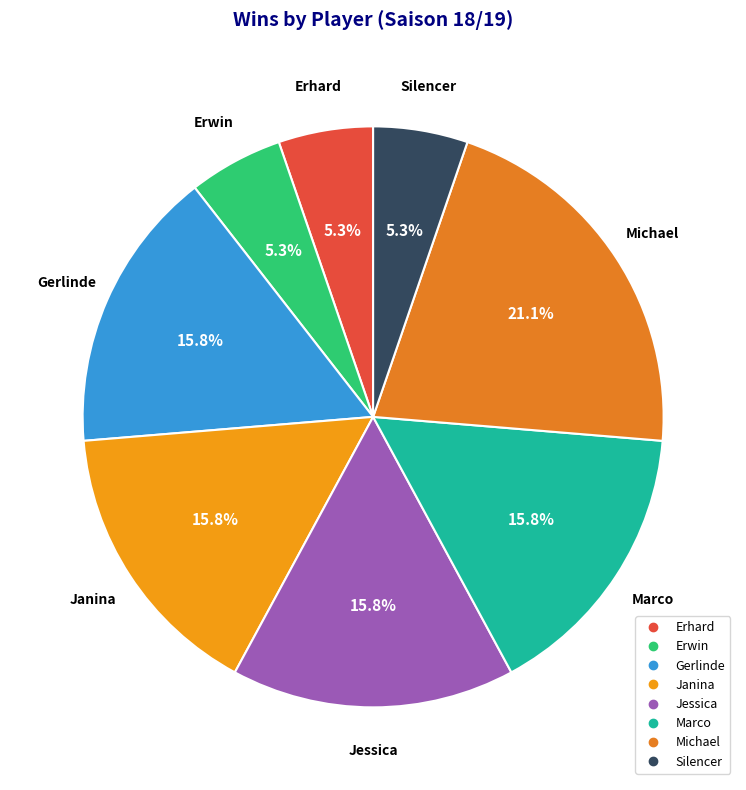

What is the ratio of the value at Michael to the value at Marco?

1.3